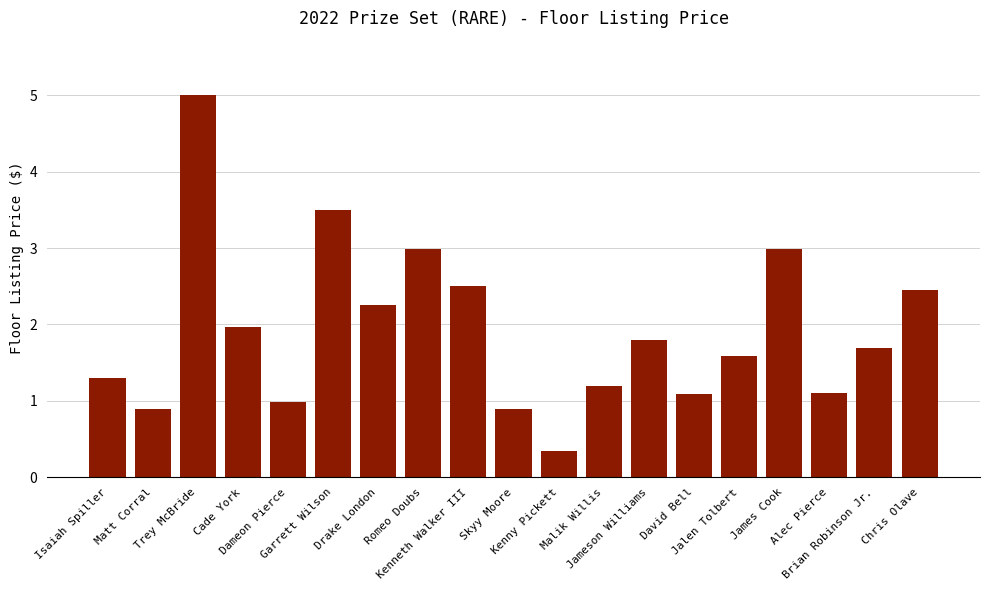

What is the maximum value shown in the chart?

5.0